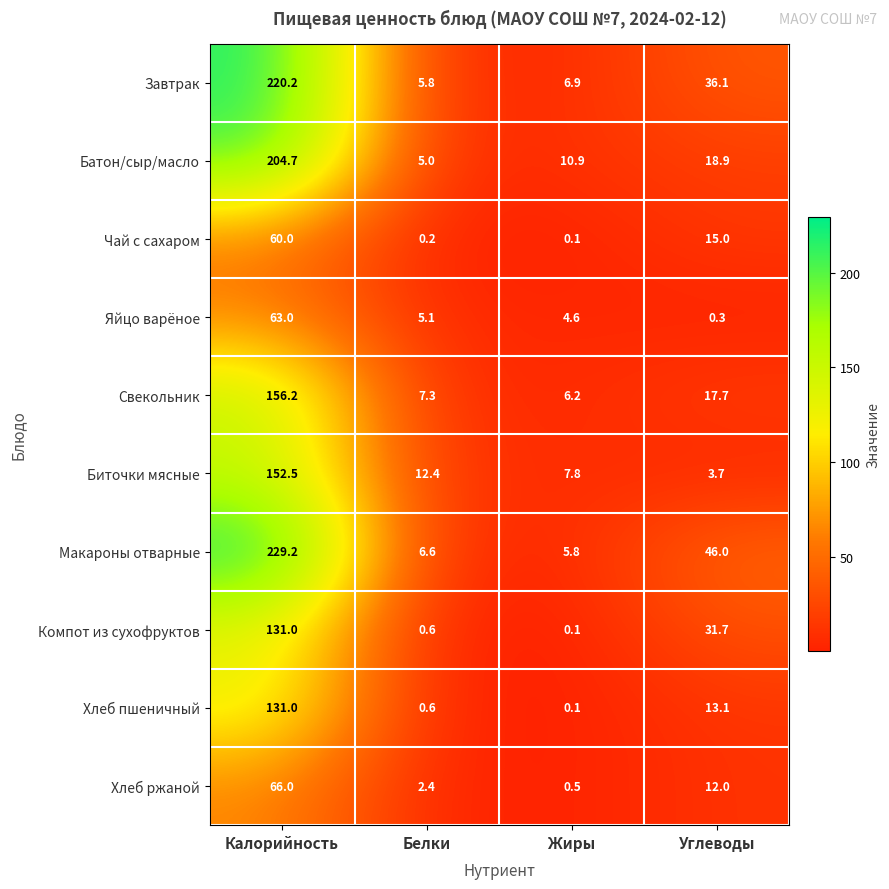

At which label does Компот из сухофруктов first exceed 31?

Калорийность